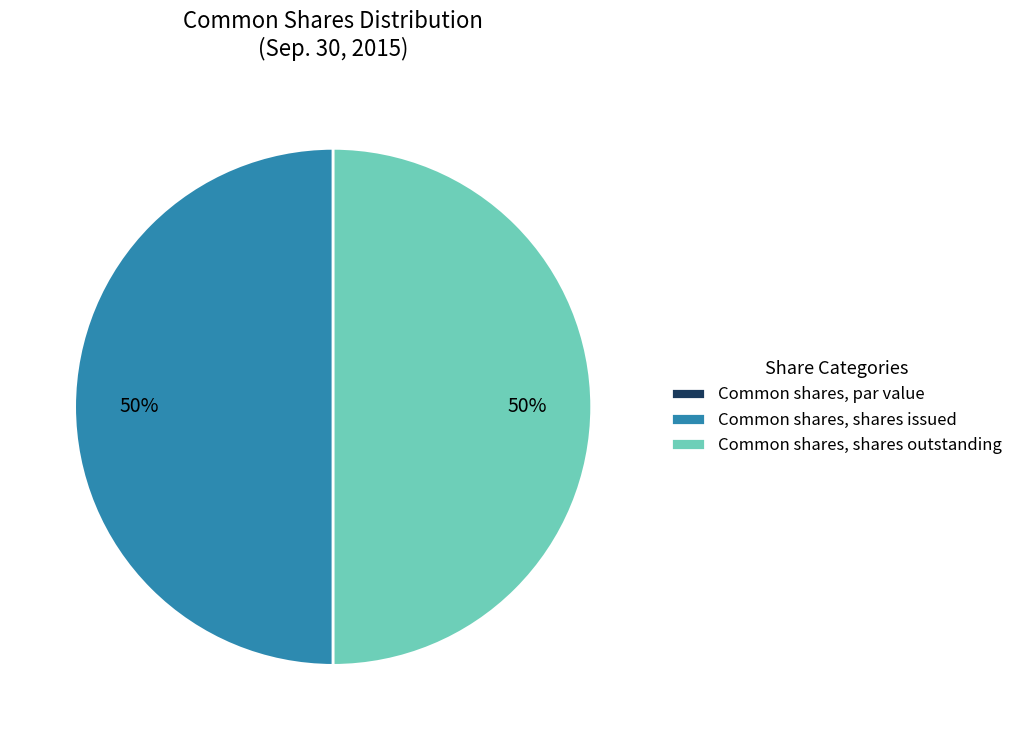

What is the ratio of the value at Common shares, shares issued to the value at Common shares, shares outstanding?

1.0